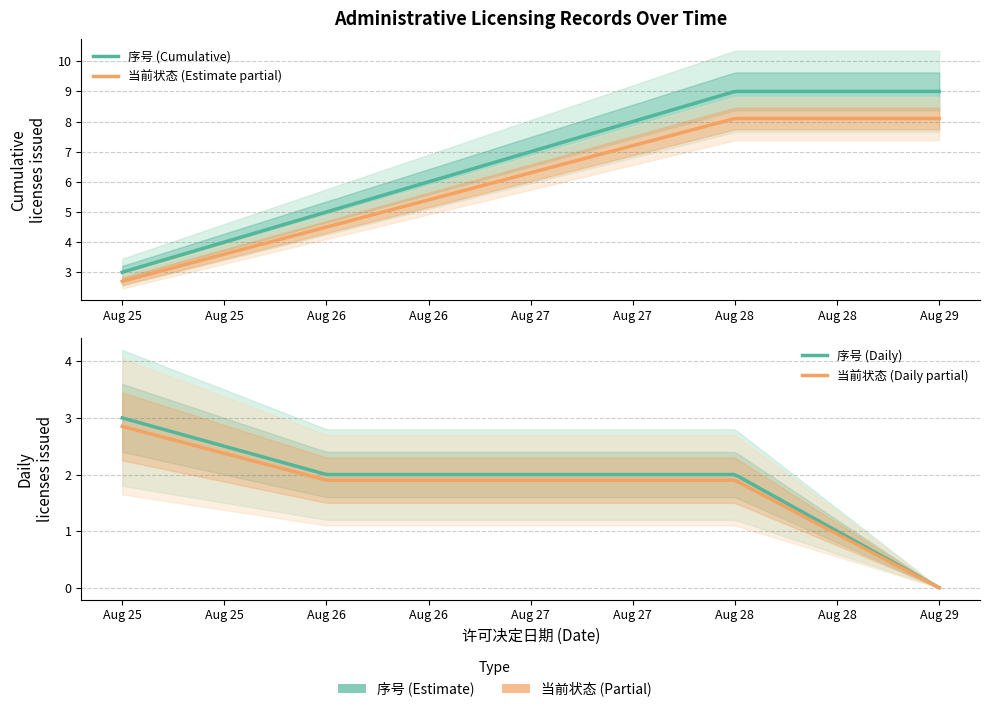

Rank the series at 2025-08-28 from lowest to highest value.

当前状态, 序号